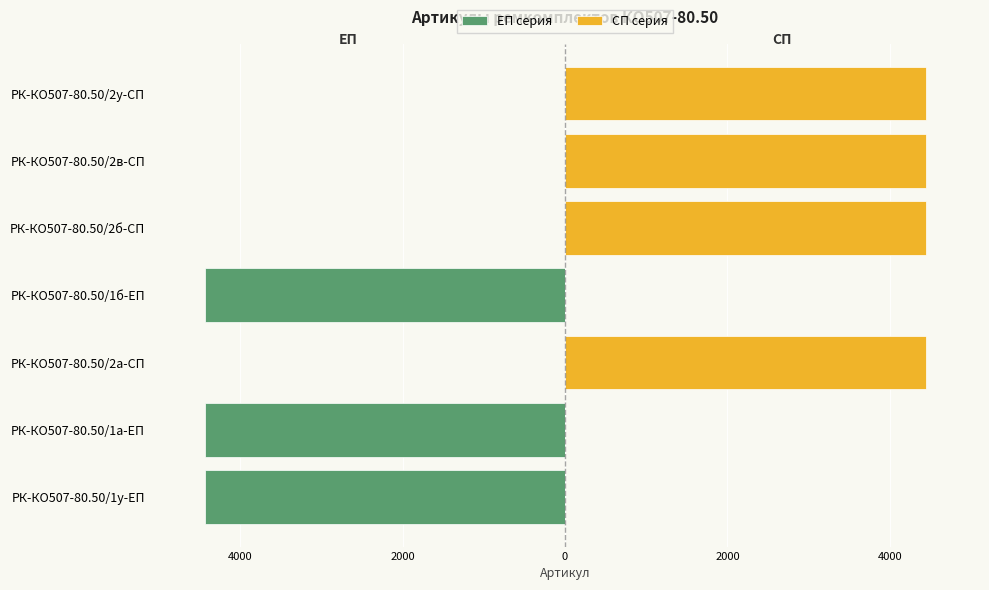

Reading left to right, what are all the values shown in this chart?

ЕП серия: -4442	-4440	0	-4441	0	0	0
СП серия: 0	0	4443	0	4444	4445	4446